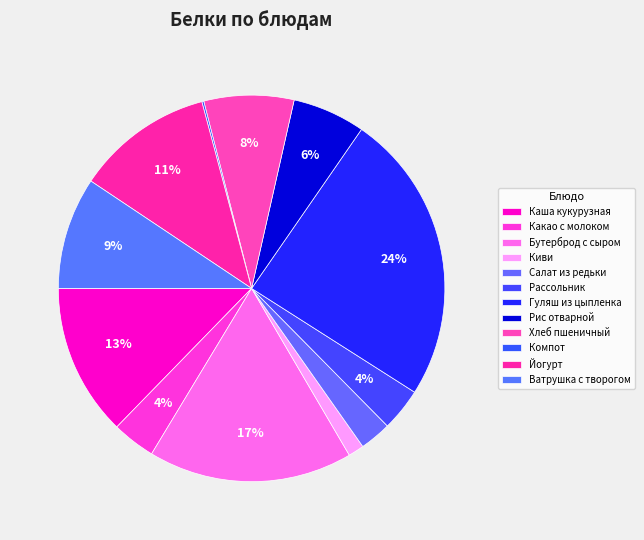

To the nearest percent, what is the difference between the largest and smallest slice percentages?

24%